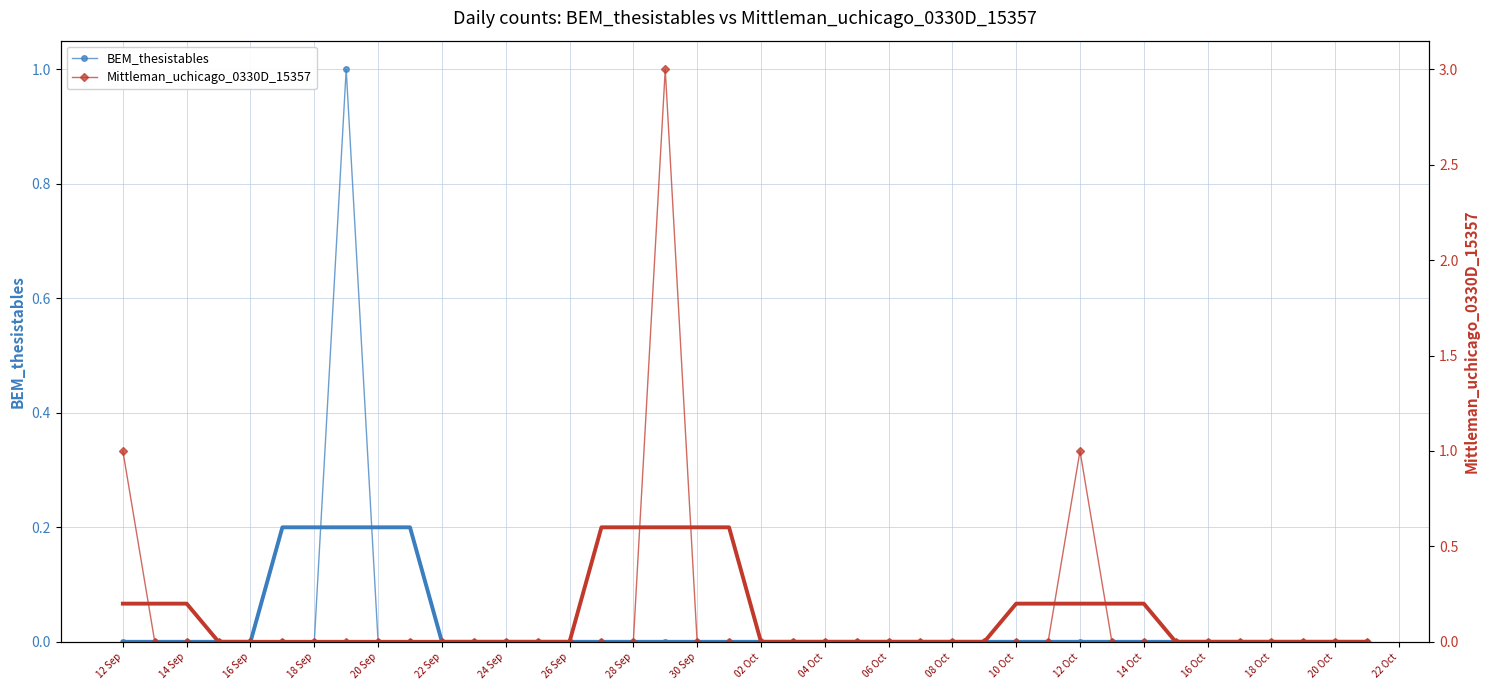

Count the Mittleman_uchicago_0330D_15357 values in the range 0 to 1.

39